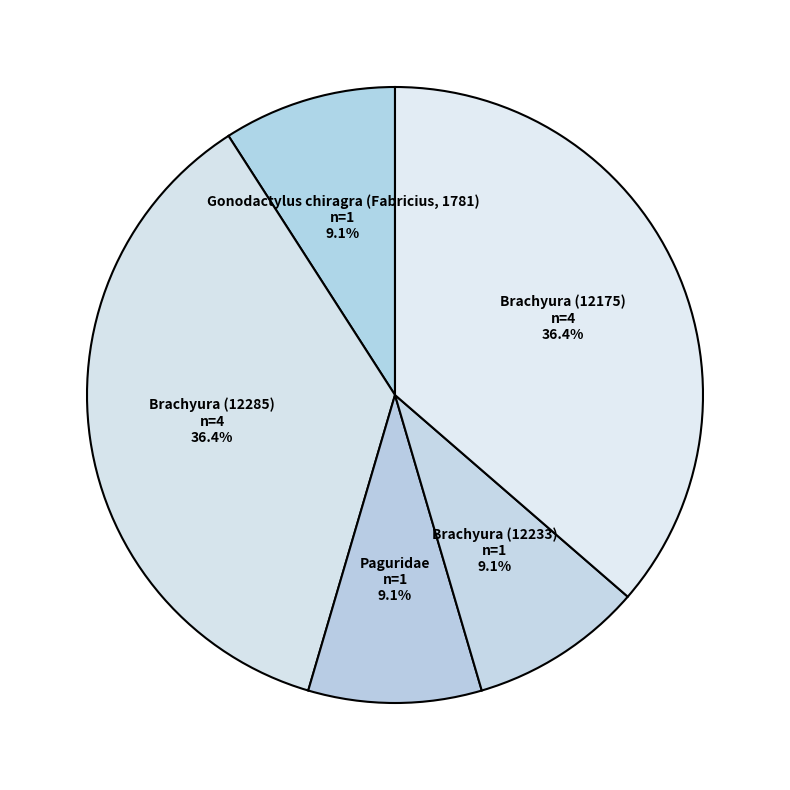

True or false: Brachyura (12285) accounts for 36% of the total.

True